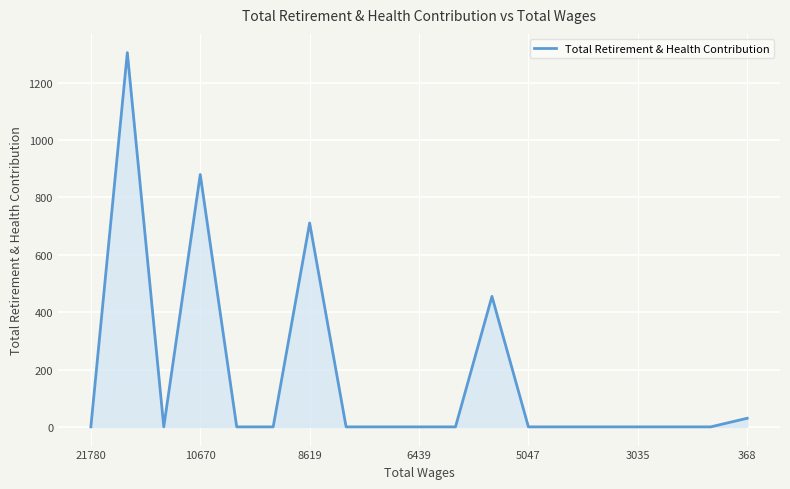

What is the difference between the maximum and minimum values?

1305